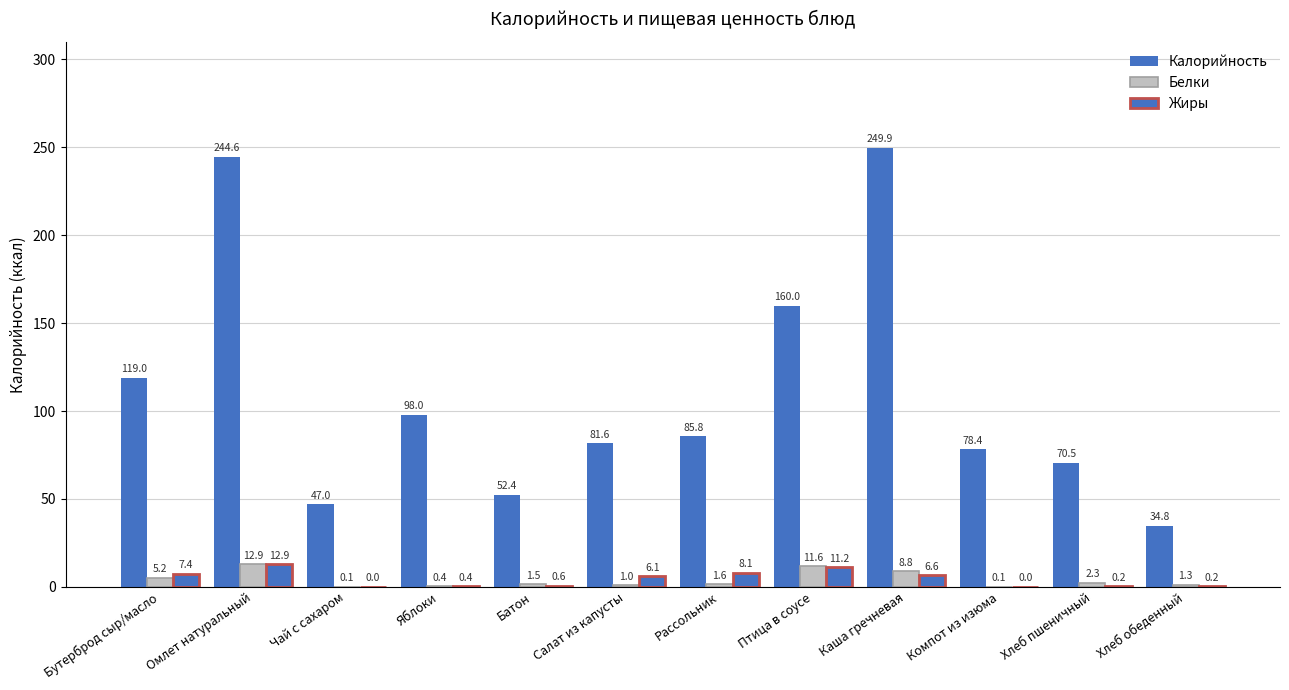

What is the difference between the Белки values at Бутерброд сыр/масло and Салат из капусты?

4.2